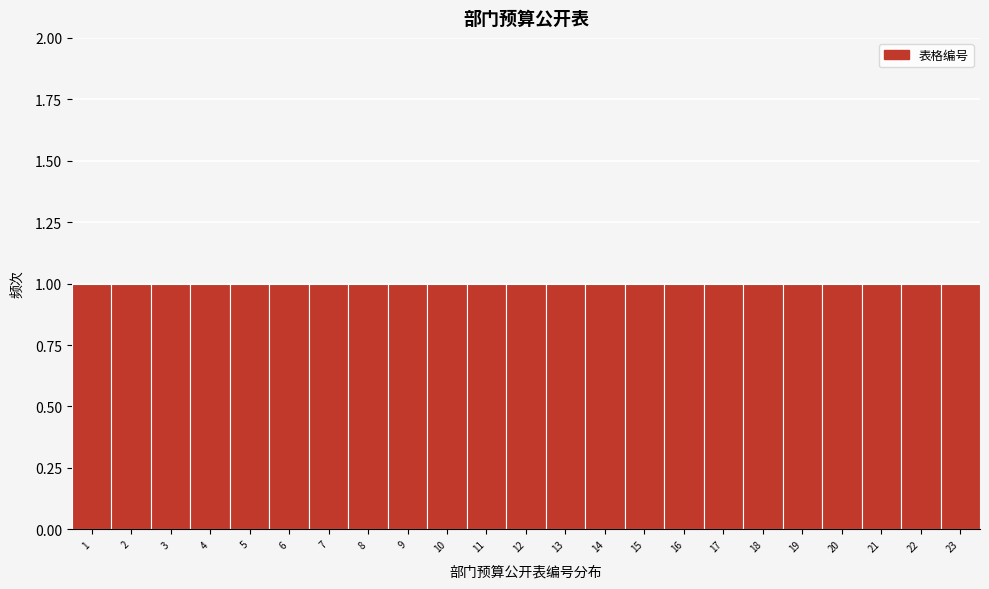

Reading left to right, list every bar in this chart as the range it spans on the x-axis followed by its height. The values are not printed on the chart, so give them approximately, as read against the axis.

0.5 to 1.5: 1
1.5 to 2.5: 1
2.5 to 3.5: 1
3.5 to 4.5: 1
4.5 to 5.5: 1
5.5 to 6.5: 1
6.5 to 7.5: 1
7.5 to 8.5: 1
8.5 to 9.5: 1
9.5 to 10.5: 1
10.5 to 11.5: 1
11.5 to 12.5: 1
12.5 to 13.5: 1
13.5 to 14.5: 1
14.5 to 15.5: 1
15.5 to 16.5: 1
16.5 to 17.5: 1
17.5 to 18.5: 1
18.5 to 19.5: 1
19.5 to 20.5: 1
20.5 to 21.5: 1
21.5 to 22.5: 1
22.5 to 23.5: 1